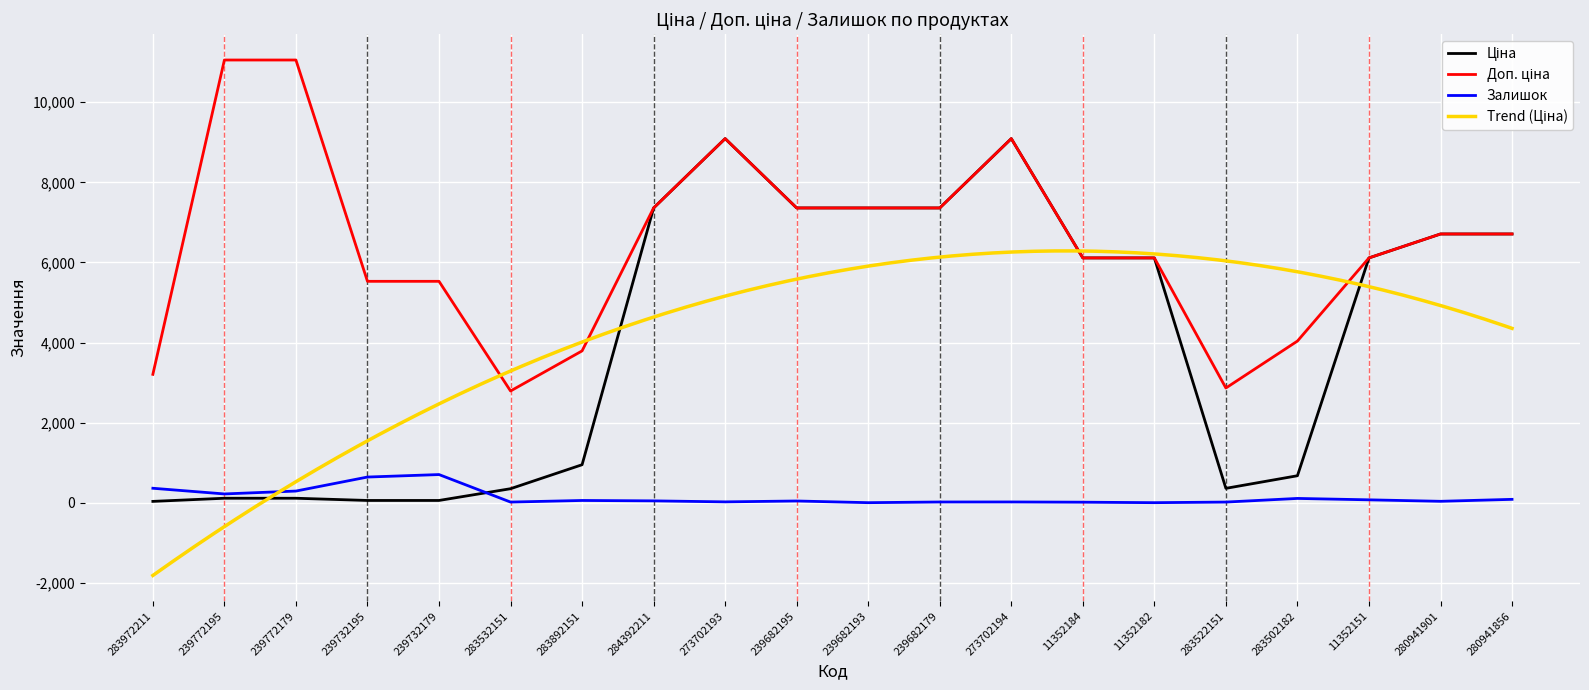

How many data points does each series have?

20